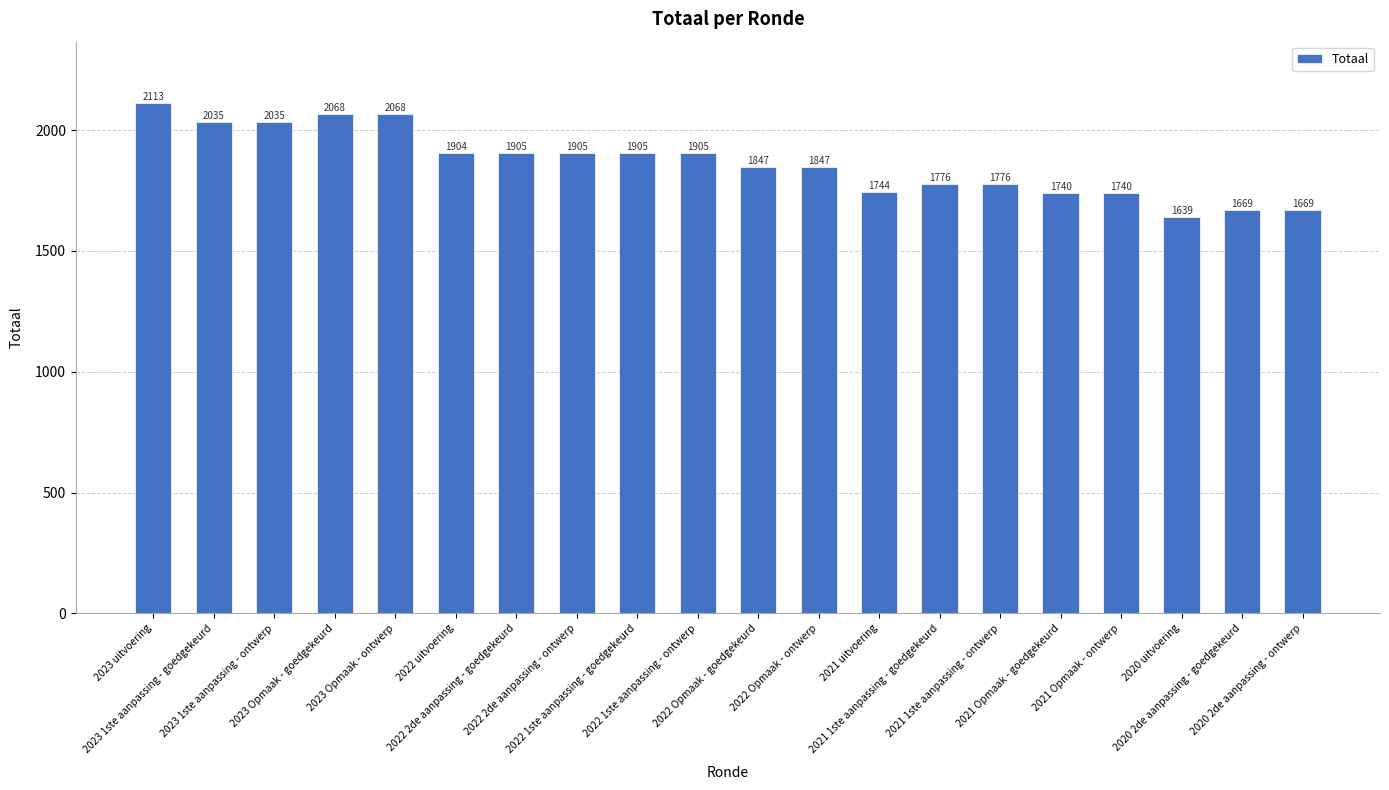

Between 2023 1ste aanpassing - ontwerp and 2020 uitvoering, which is larger?

2023 1ste aanpassing - ontwerp